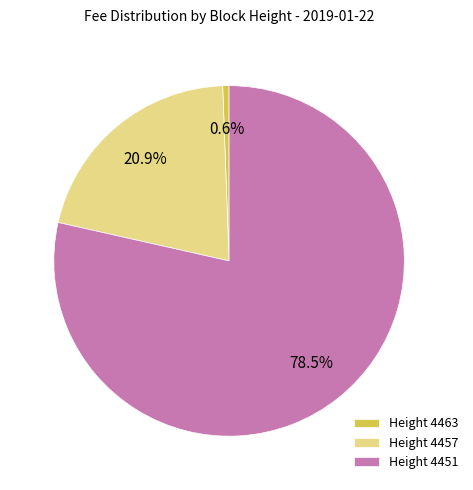

Which has a higher value, Height 4463 or Height 4451?

Height 4451